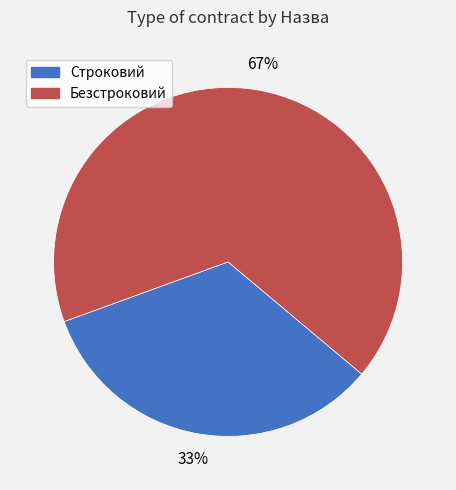

How many slices are in this pie chart?

2